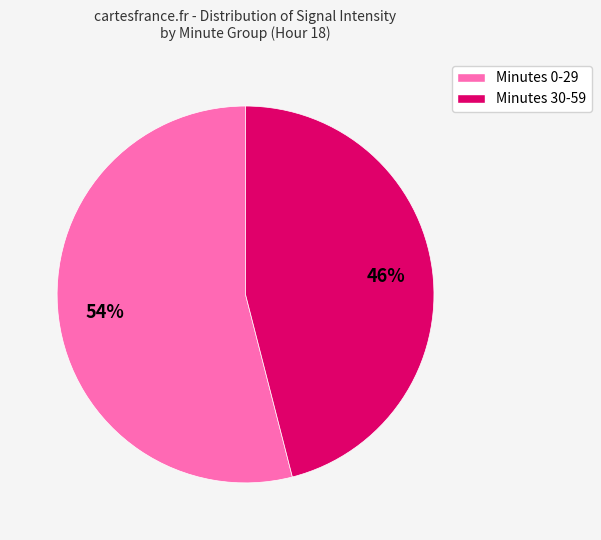

Is there any slice that represents more than half of the pie?

Yes